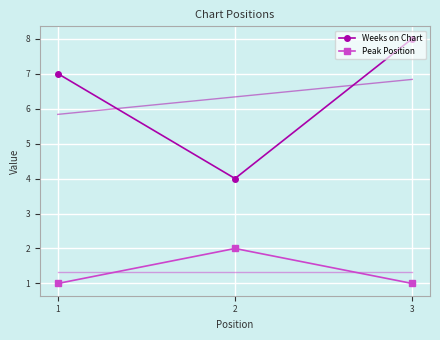

Which category has the highest value in the Weeks on Chart series?

3